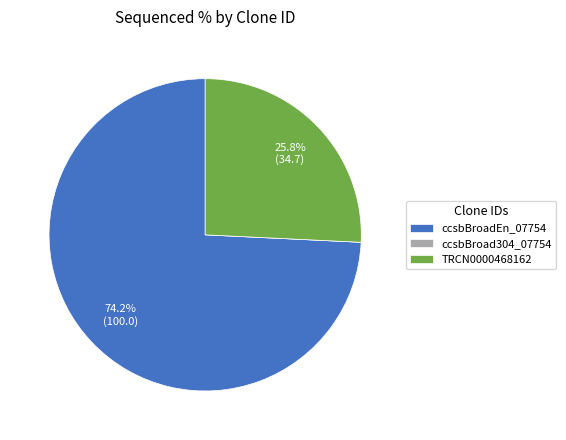

Which category accounts for the majority?

ccsbBroadEn_07754